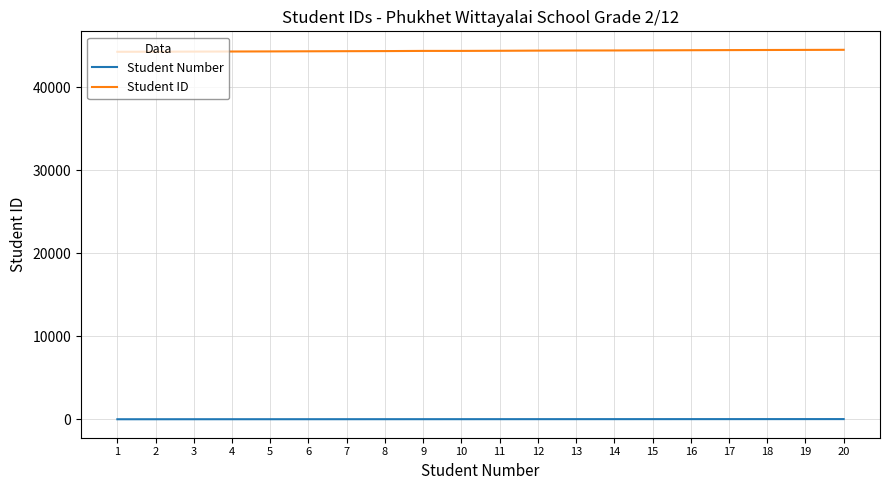

Is the value of Student ID at 11 greater than the value of Student Number at 4?

Yes